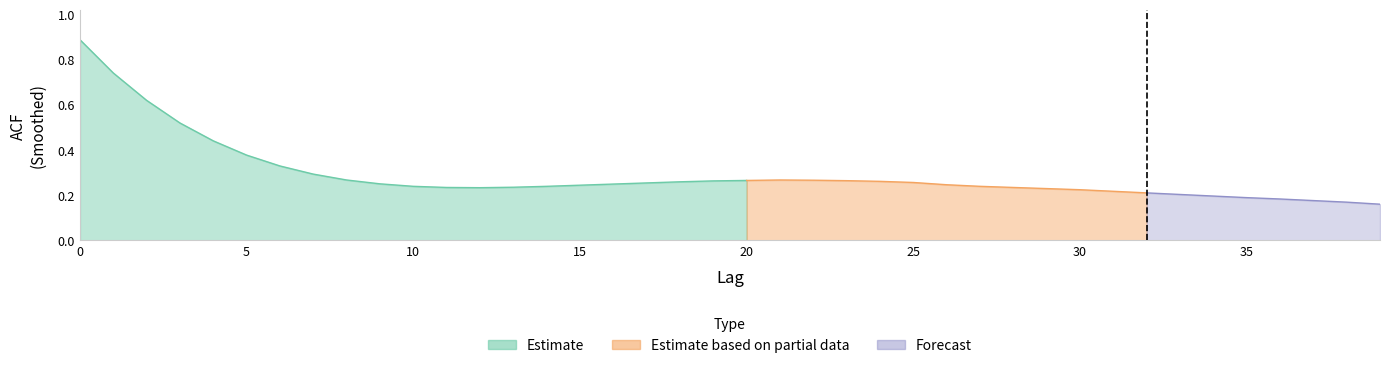

What is the difference between the maximum and minimum values?

0.7